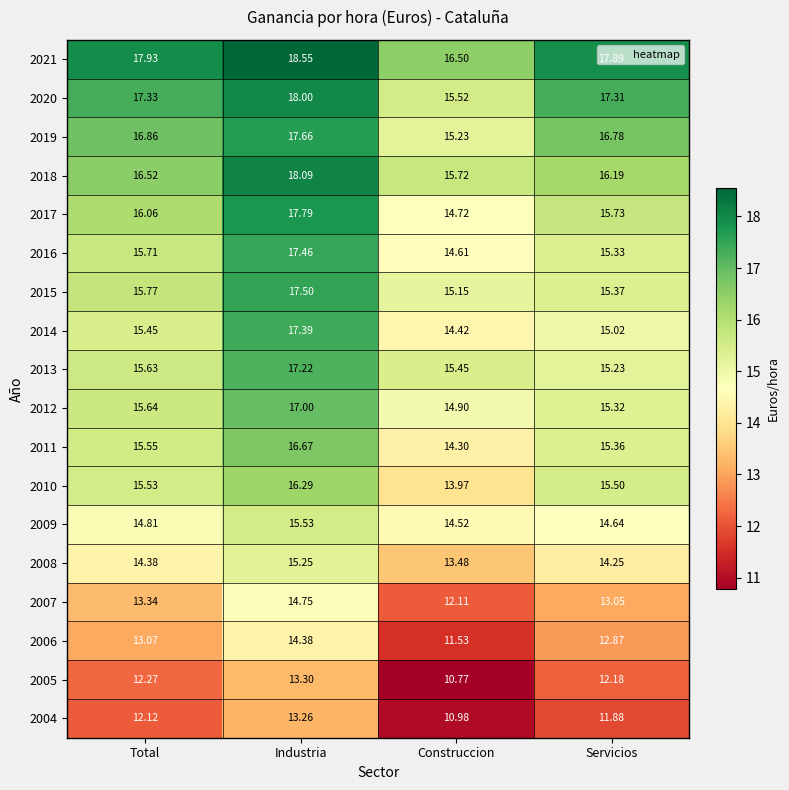

What is the difference between the highest and lowest values at Servicios?

6.0